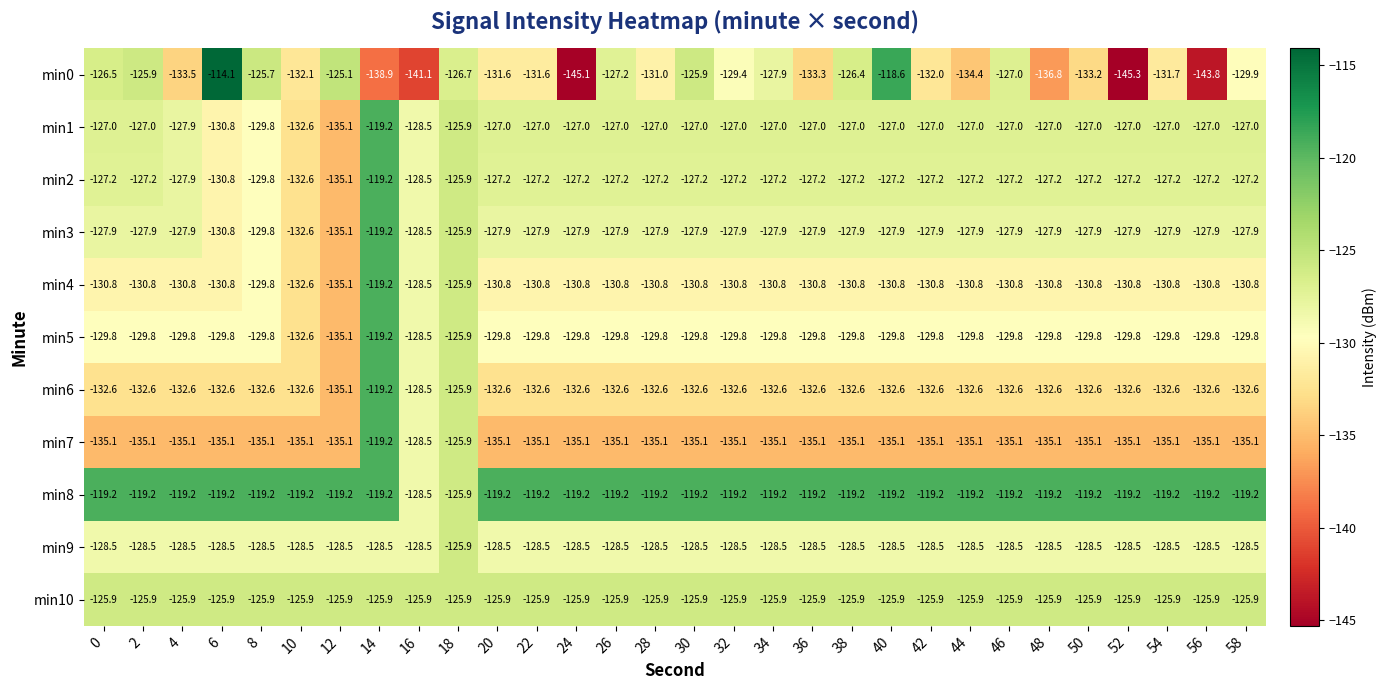

At which category is the sum across all series the highest?

14